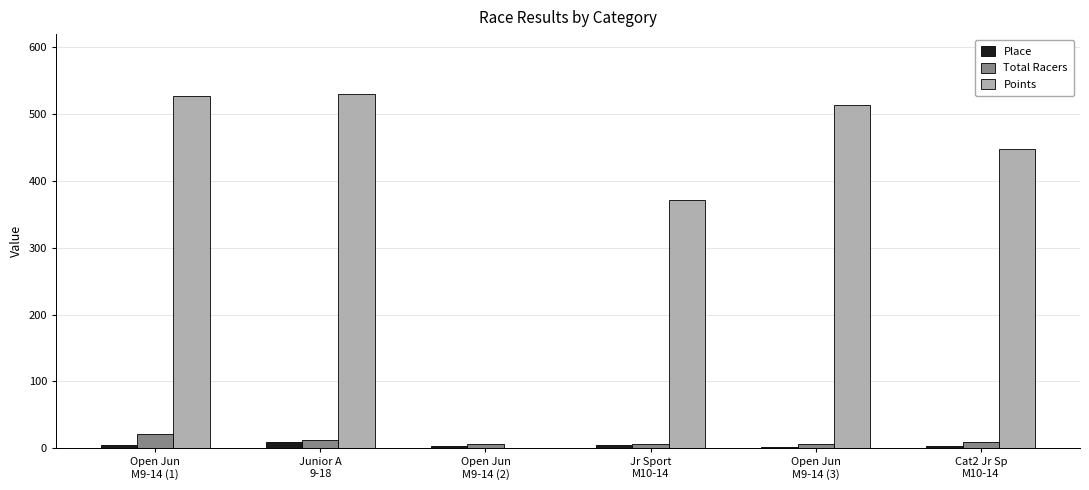

What are all the series names shown in the legend?

Place, Total Racers, Points